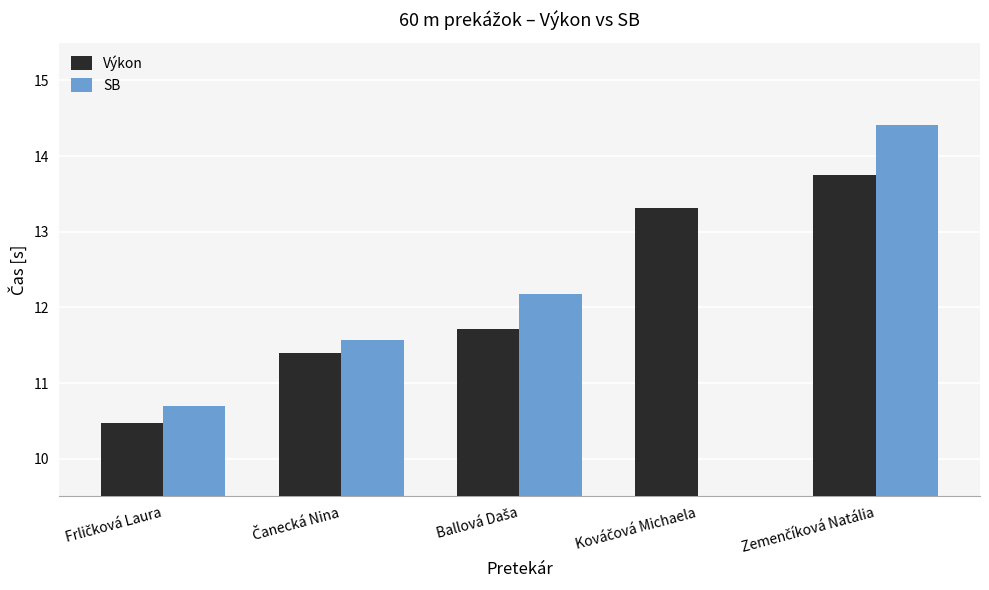

Which series has the largest total across all categories?

Výkon